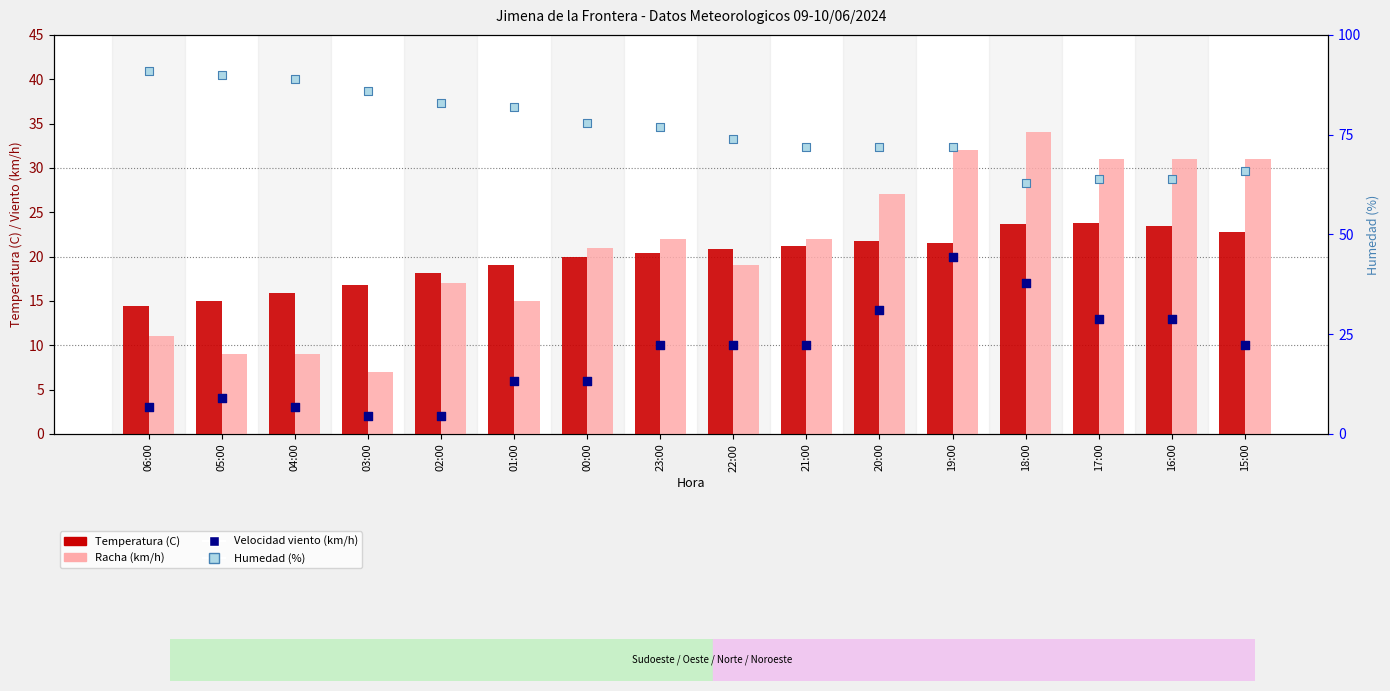

What is the total value across all series at 19:00?

145.5